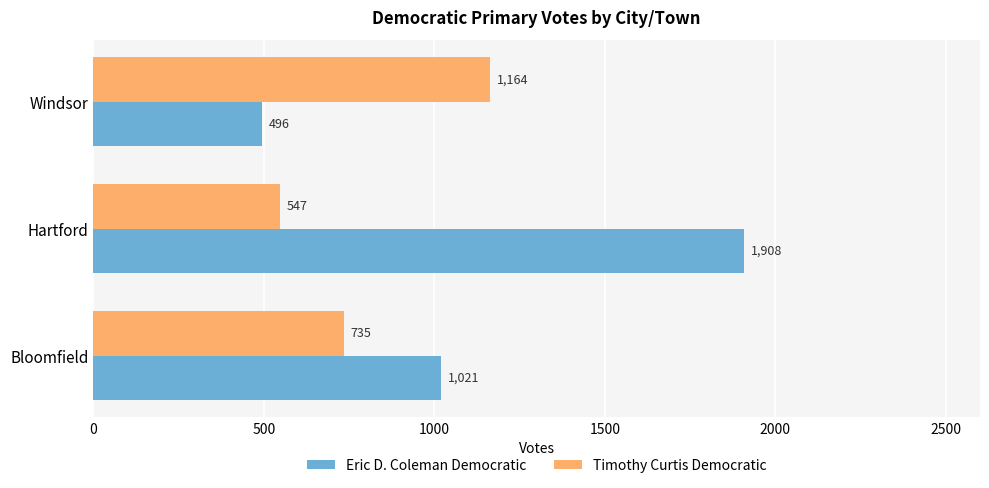

What is the sum of all Eric D. Coleman Democratic values?

3425